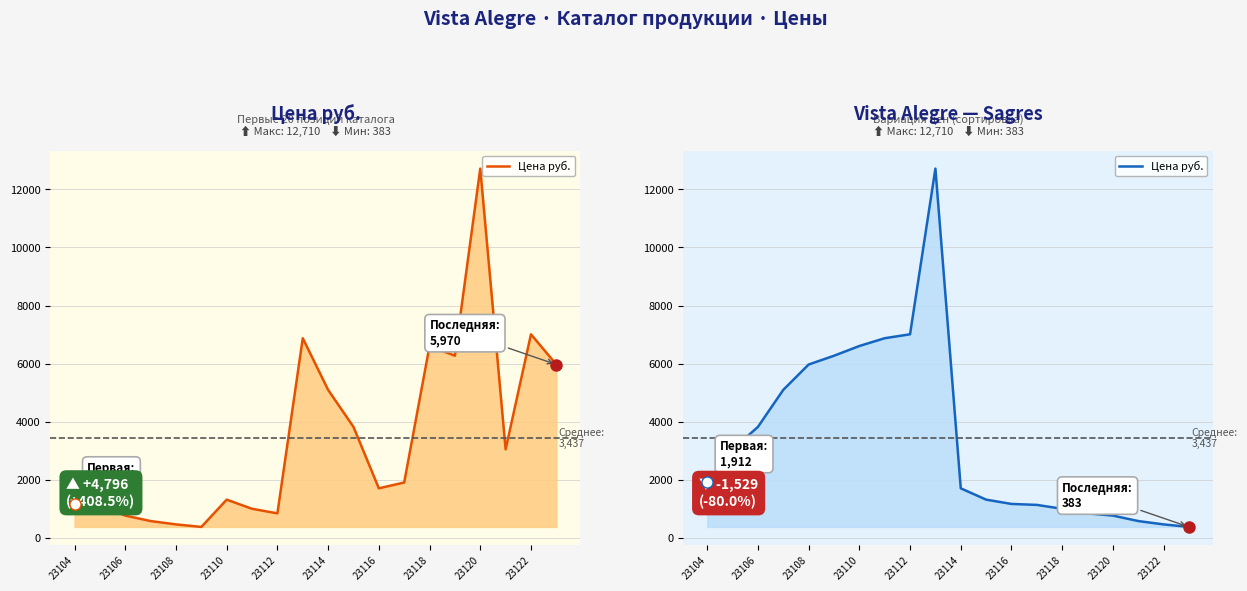

What is the sum of all values?

68746